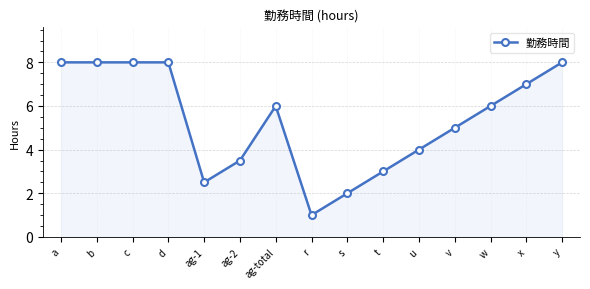

Count the number of categories in the chart.

15